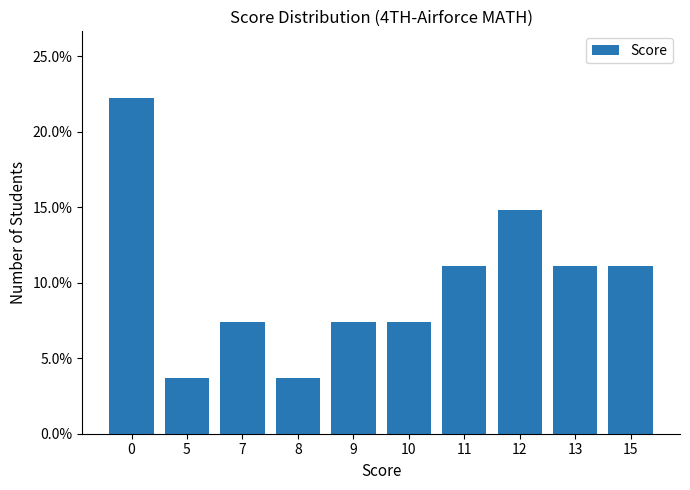

What is the value of the 8th bar from the left?

0.1